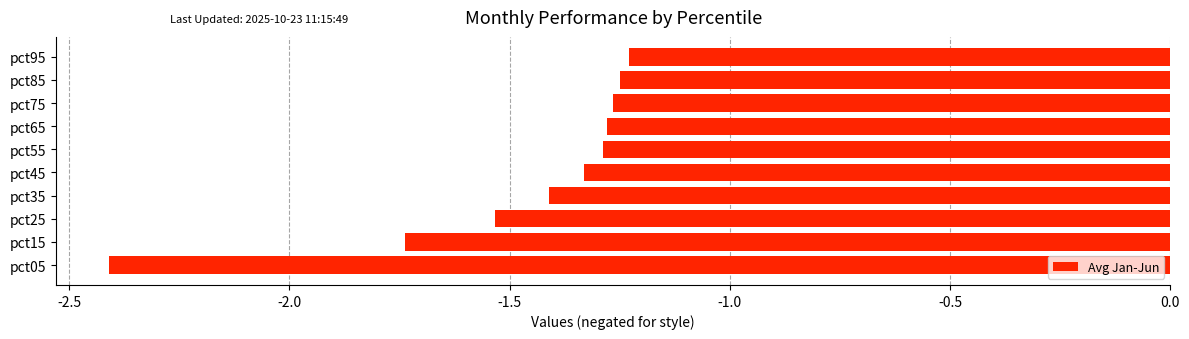

Which label corresponds to the smallest value in the chart?

pct05